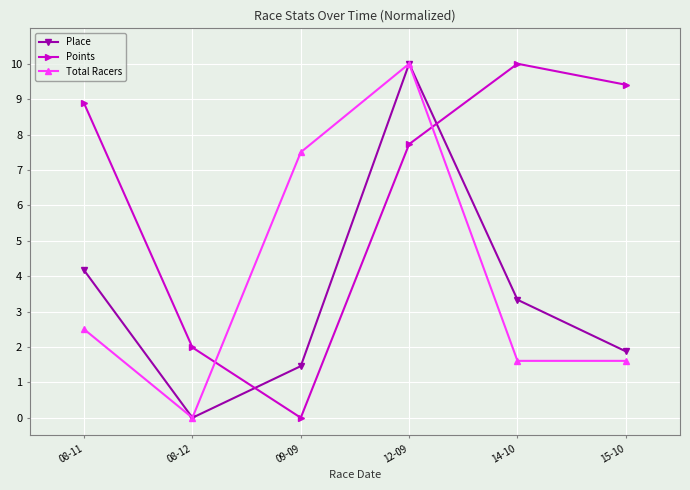

At which label does Total Racers first exceed 2?

08-11